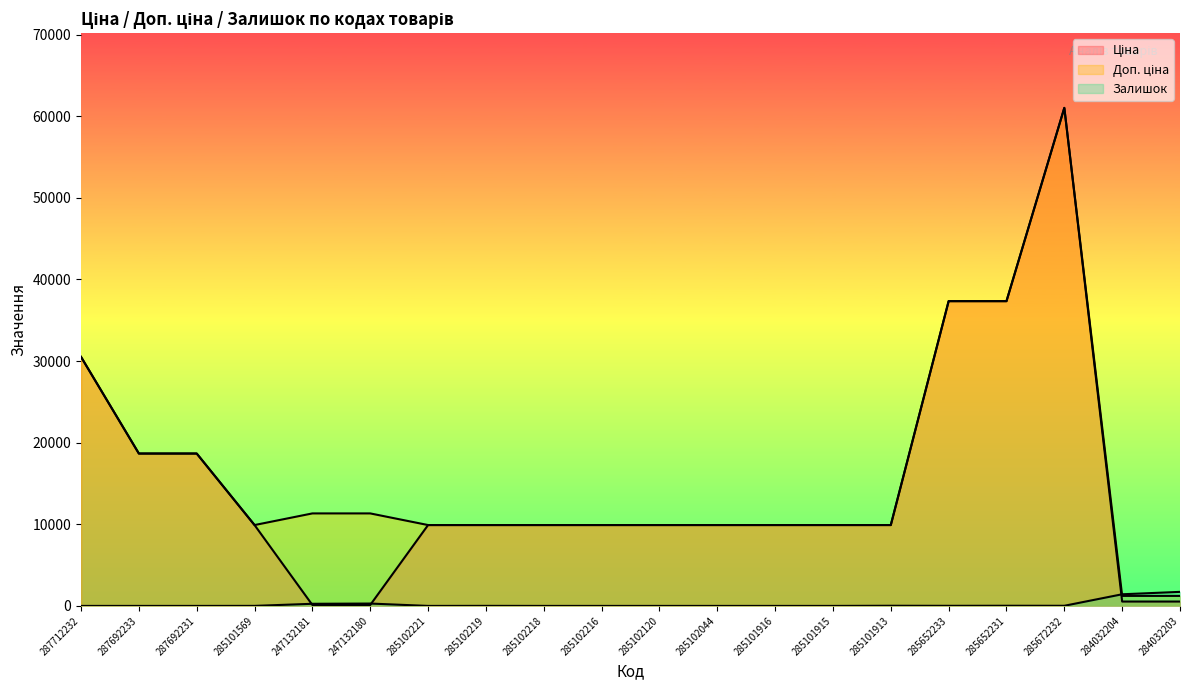

The Залишок series shows 2260.7 at 284032203. True or false?

False